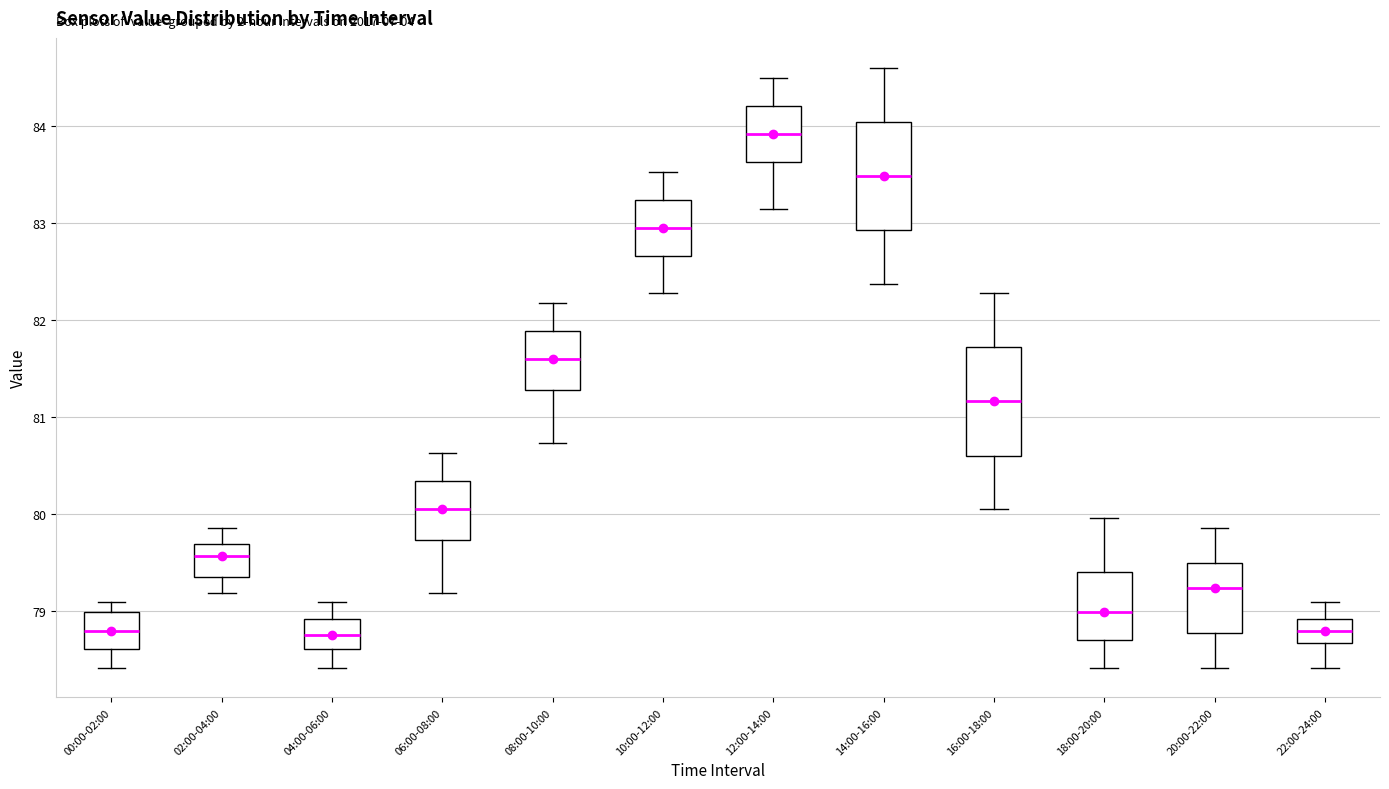

Where does the lower whisker of the box for 14:00-16:00 end on the y-axis? The values are not printed on the chart, so give them approximately, as read against the axis.

82.4